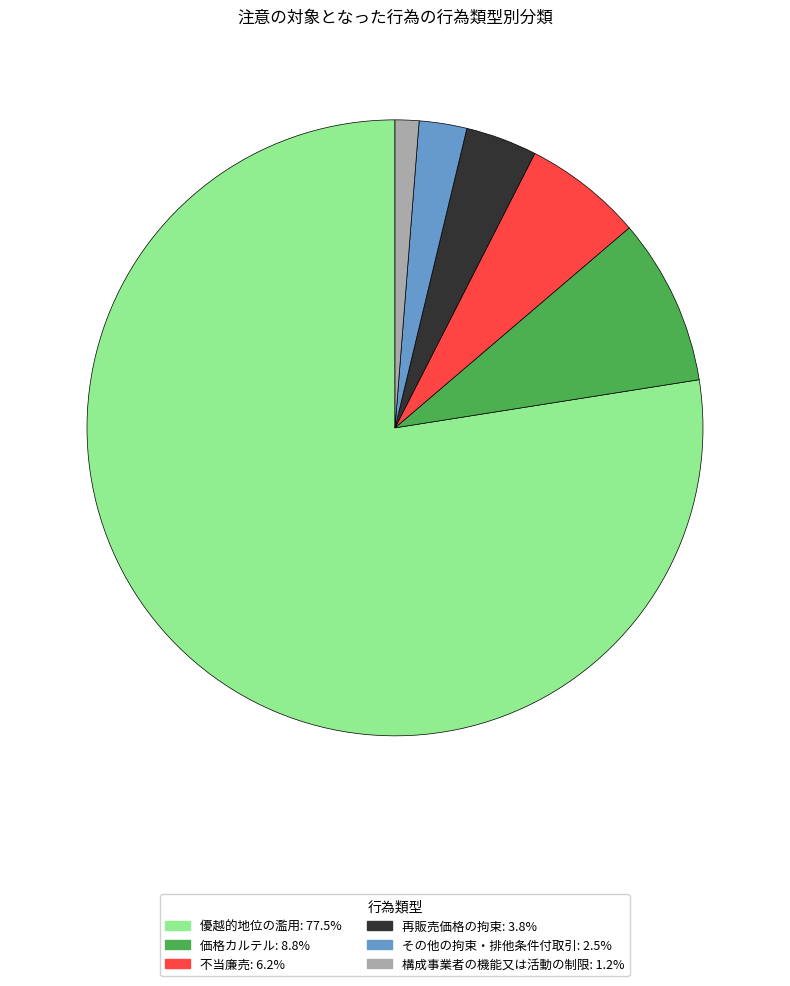

Is the sum of その他の拘束・排他条件付取引 and 優越的地位の濫用 greater than half?

Yes